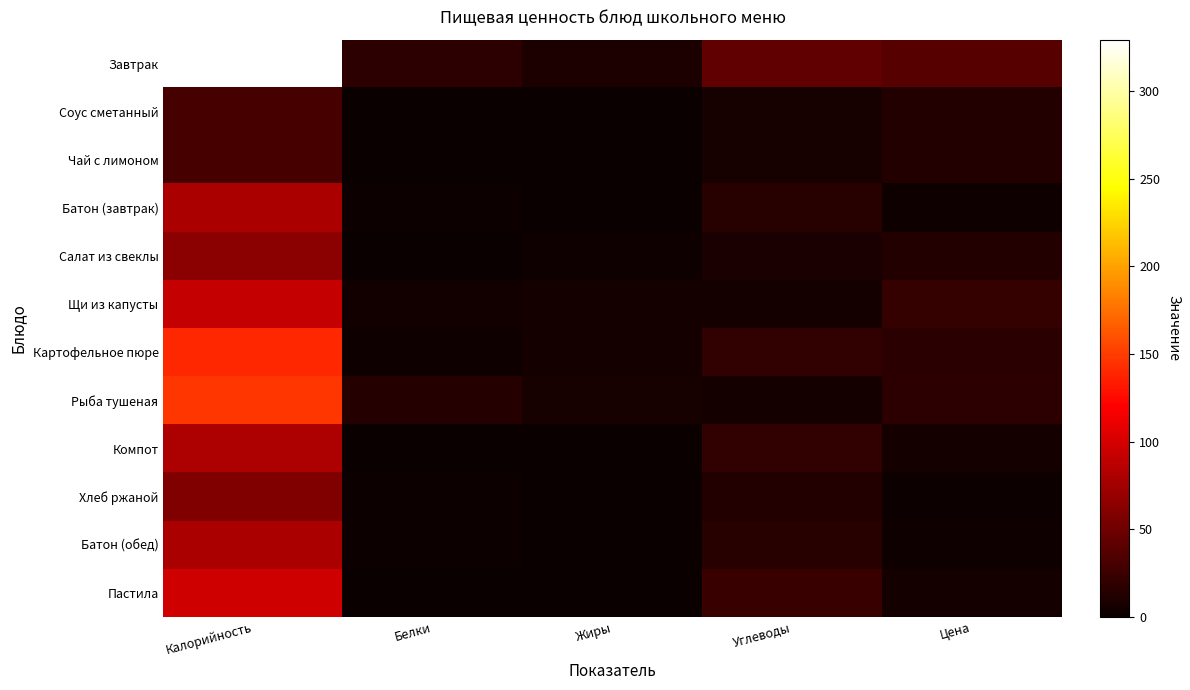

How many categories are shown in the chart?

5